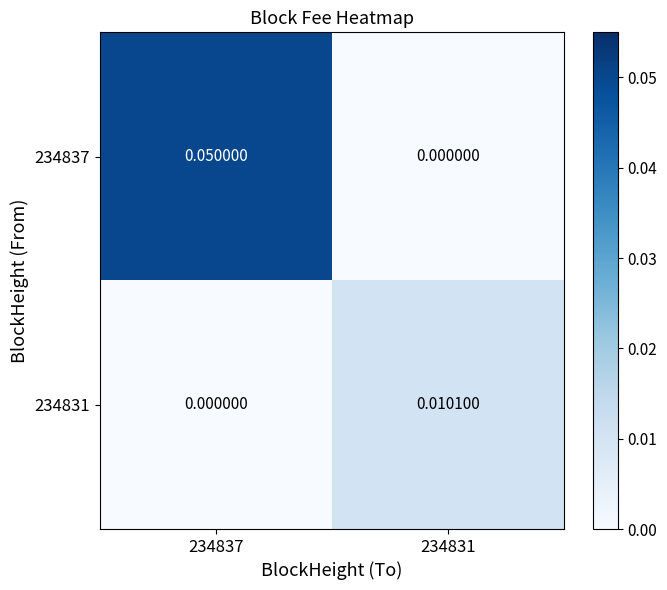

At which category is the sum across all series the highest?

234837